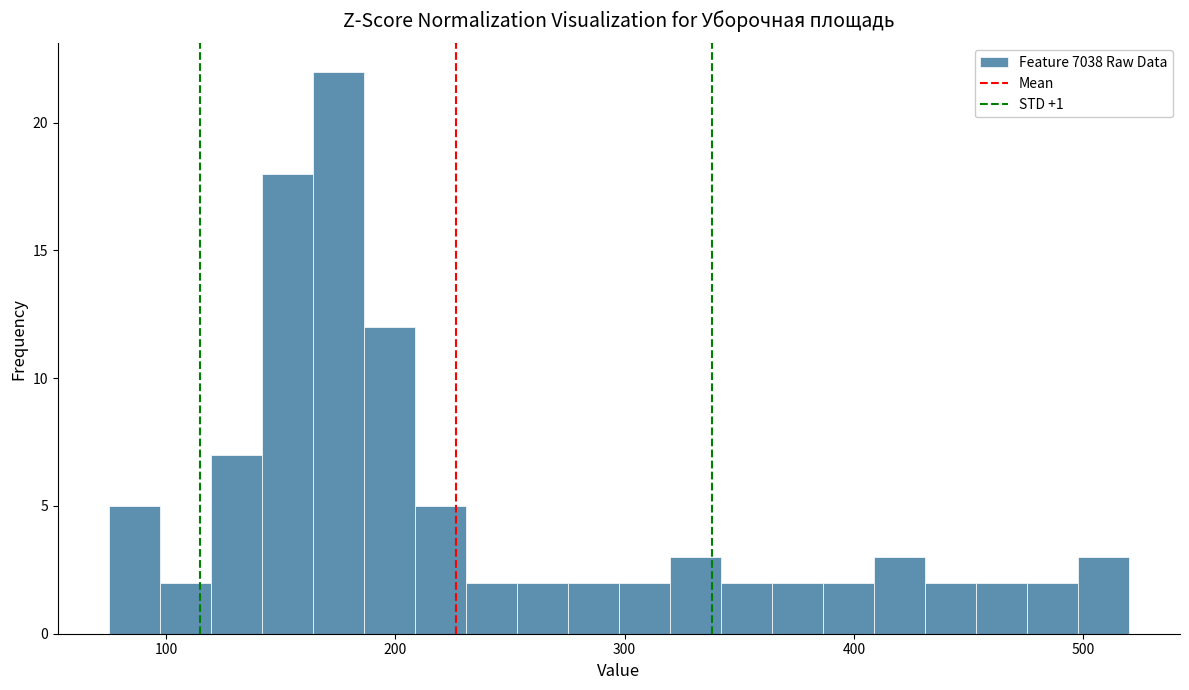

Around what value on the x-axis is the tallest bar? Give the approximate position of its centre, as read against the axis.

180